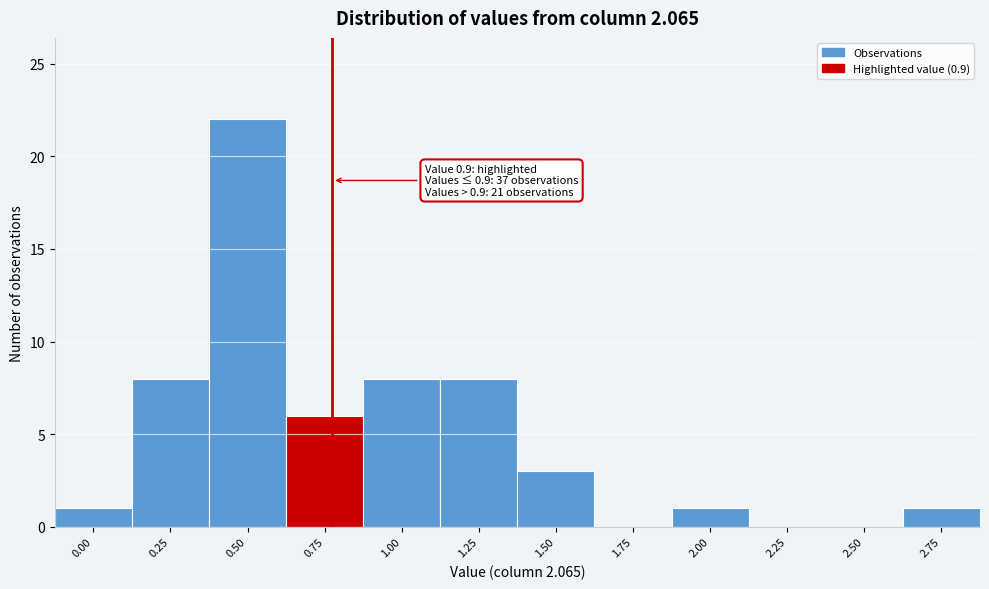

Reading left to right, transcribe all the data shown in this chart.

0.00=1	0.25=8	0.50=22	0.75=6	1.00=8	1.25=8	1.50=3	1.75=0	2.00=1	2.25=0	2.50=0	2.75=1